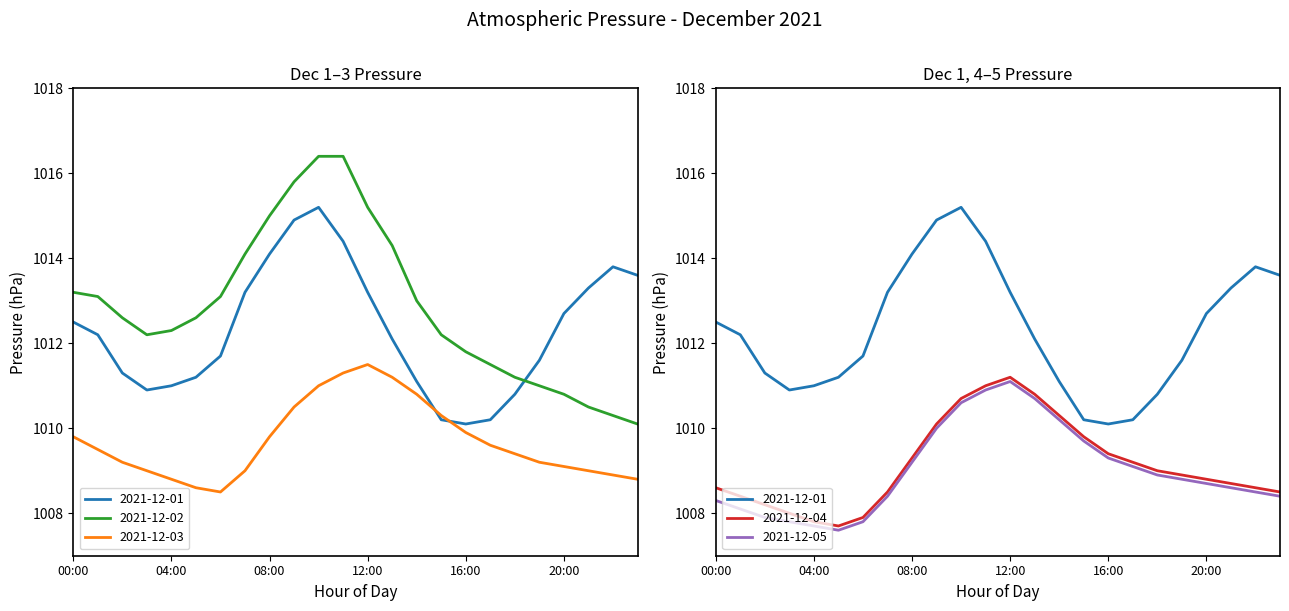

What is the minimum value for 2021-12-05?

1007.6